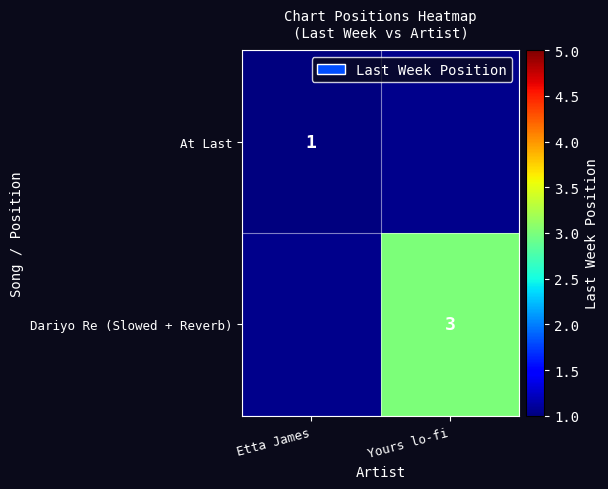

Is it true that At Last equals 1 at Etta James?

True